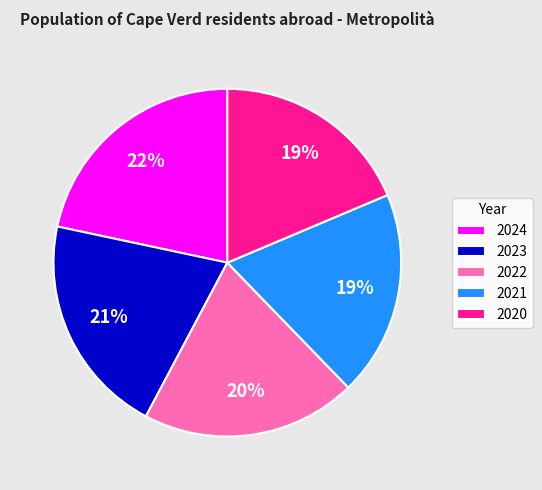

Is there a majority slice in this chart?

No